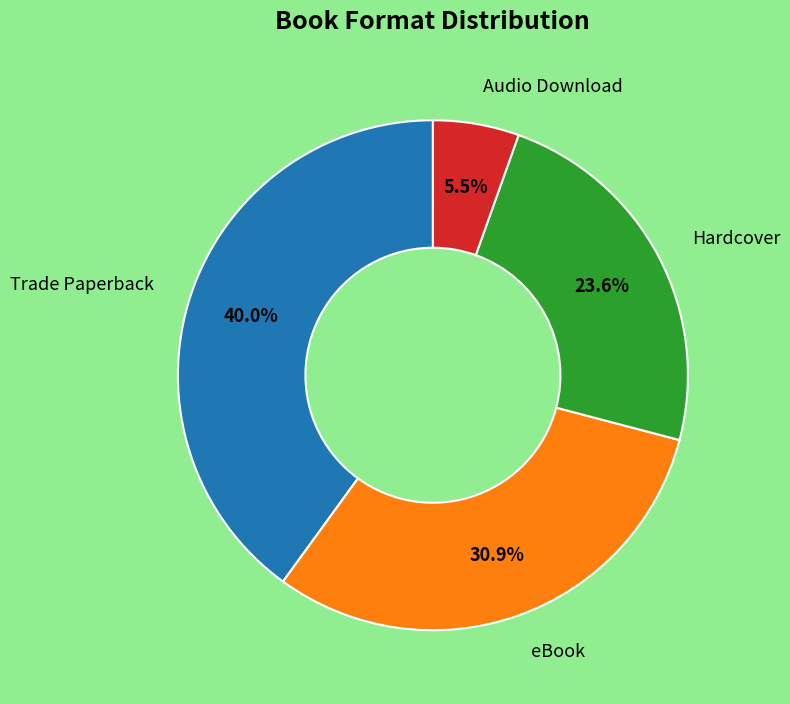

Count the number of slices in the pie.

4